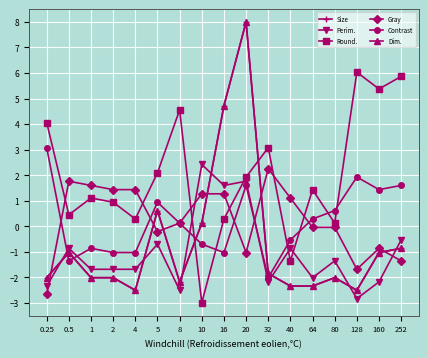

What is the spread (max minus min) of values at 10?

5.4